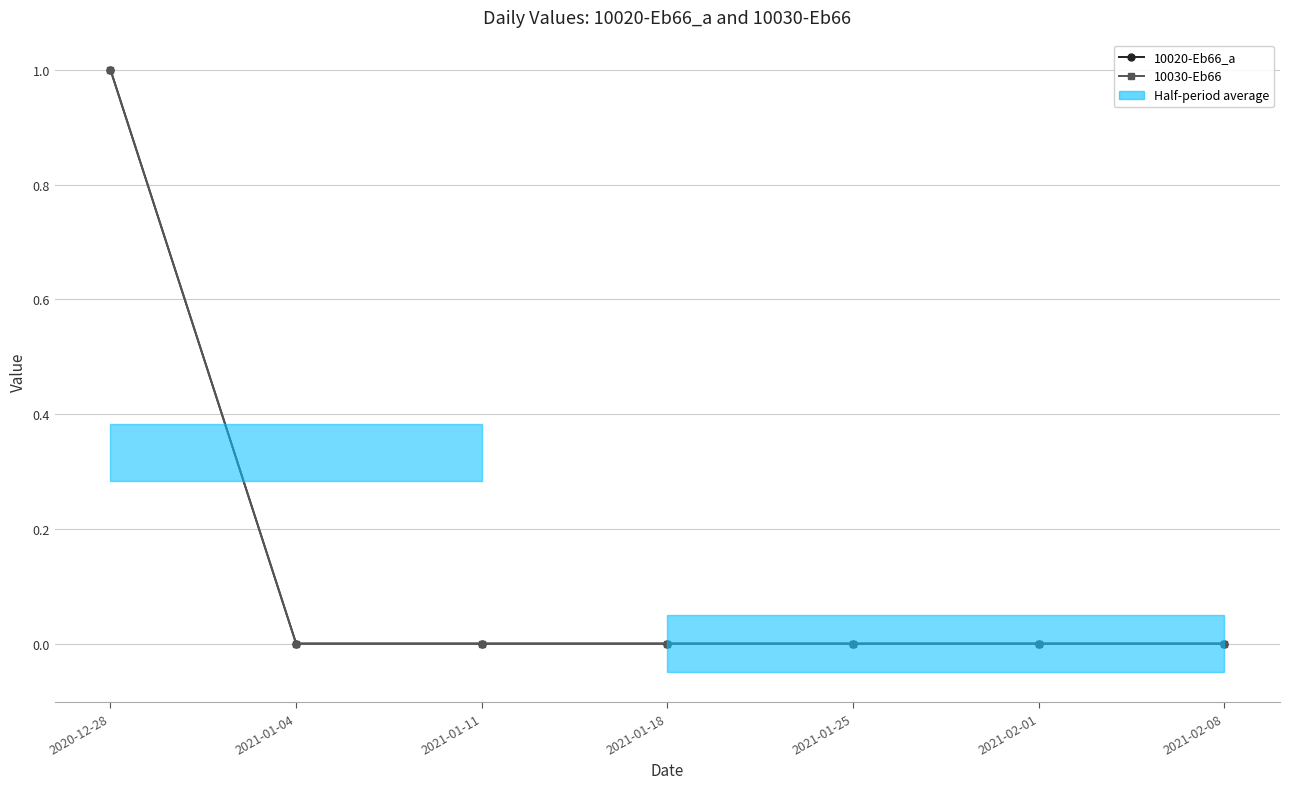

List the series in order of their peak value, lowest first.

10020-Eb66_a, 10030-Eb66